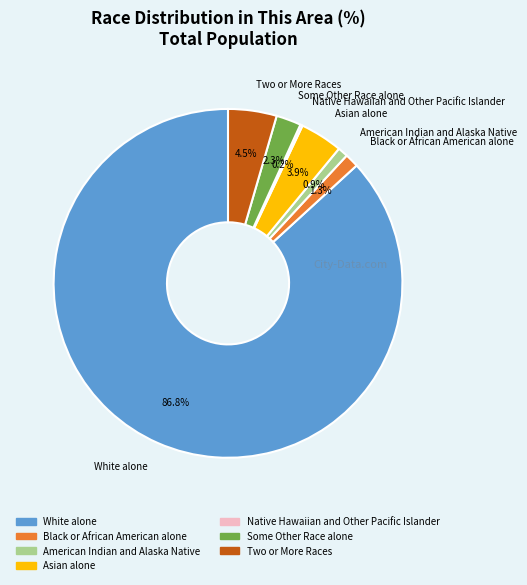

Which slice is the largest?

White alone